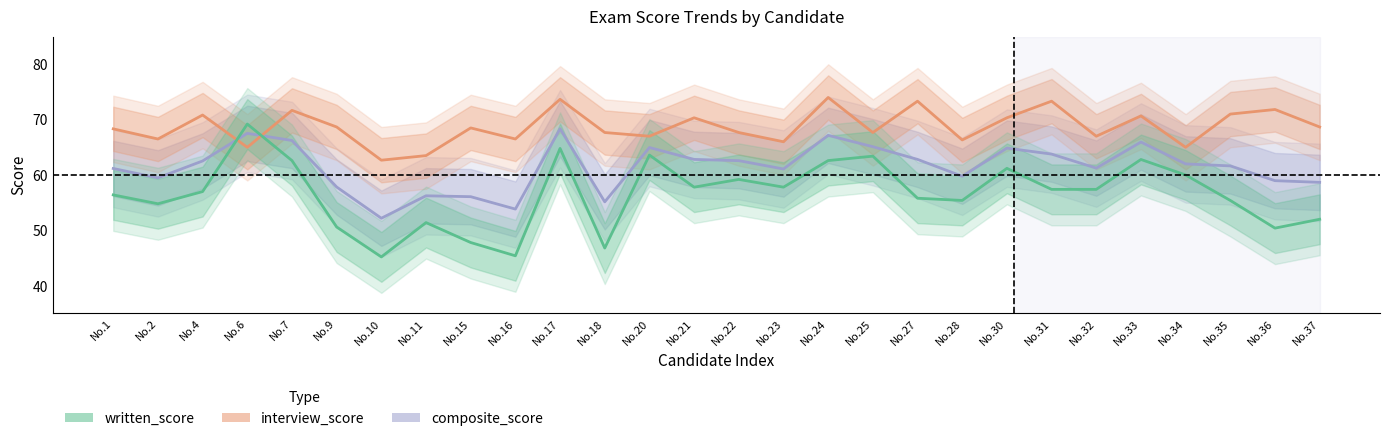

What is the value of the written_score point at the 16th from the left?

57.8